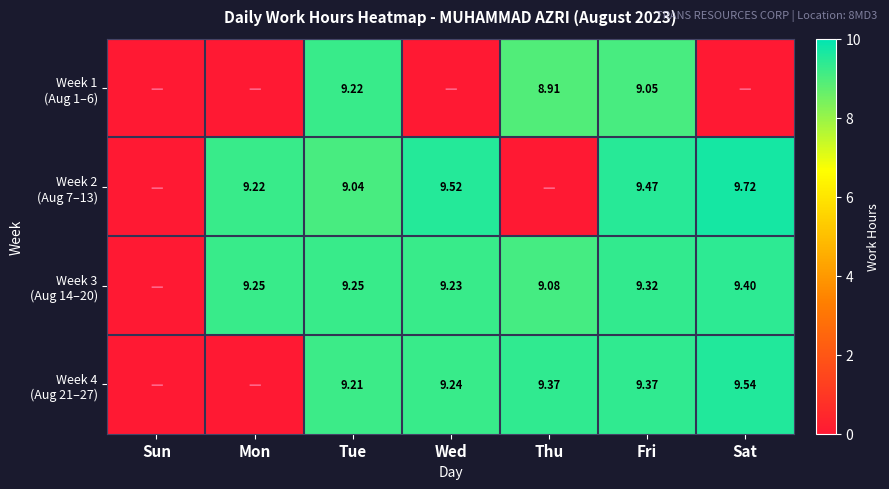

Which series has the largest total across all categories?

Week 3 (Aug 14–20)